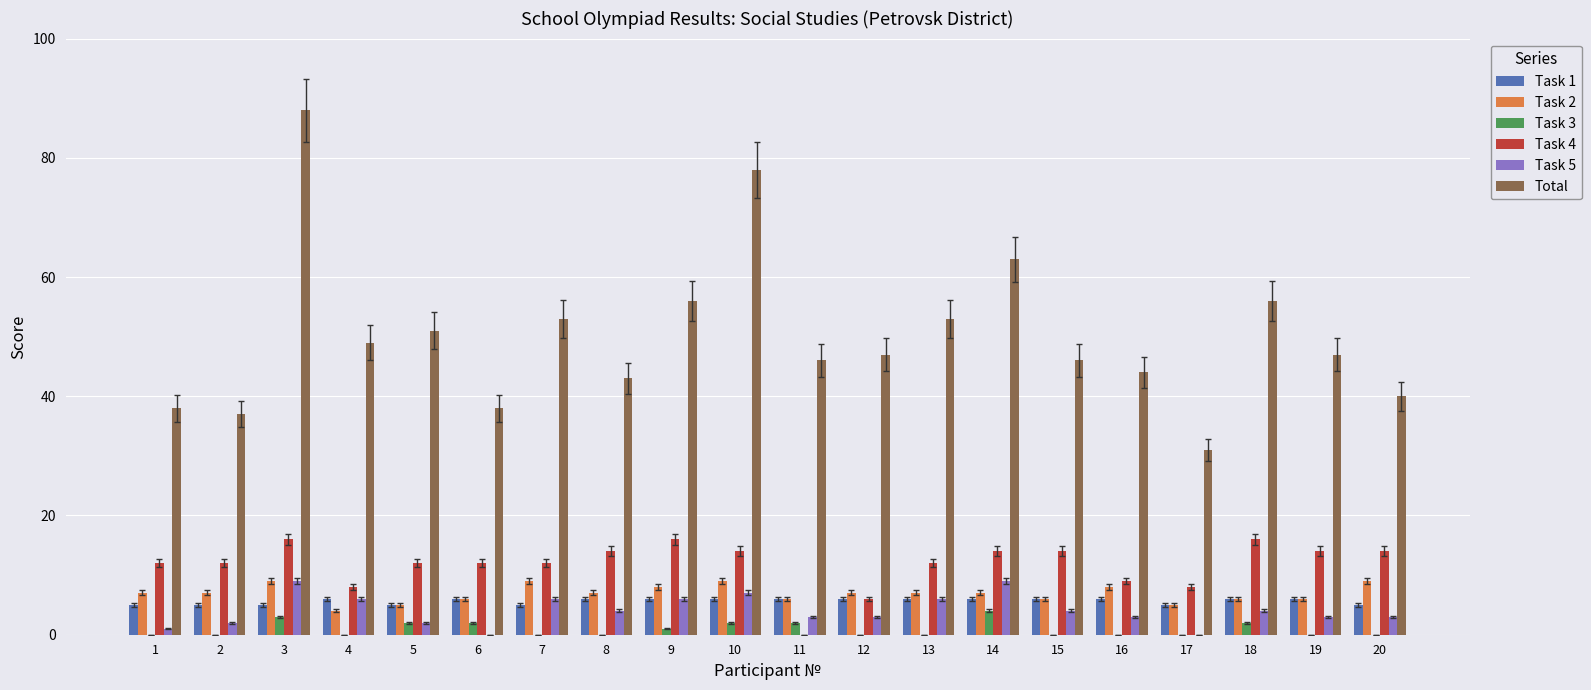

True or false: Task 3 has a value of 2 at 18.

True